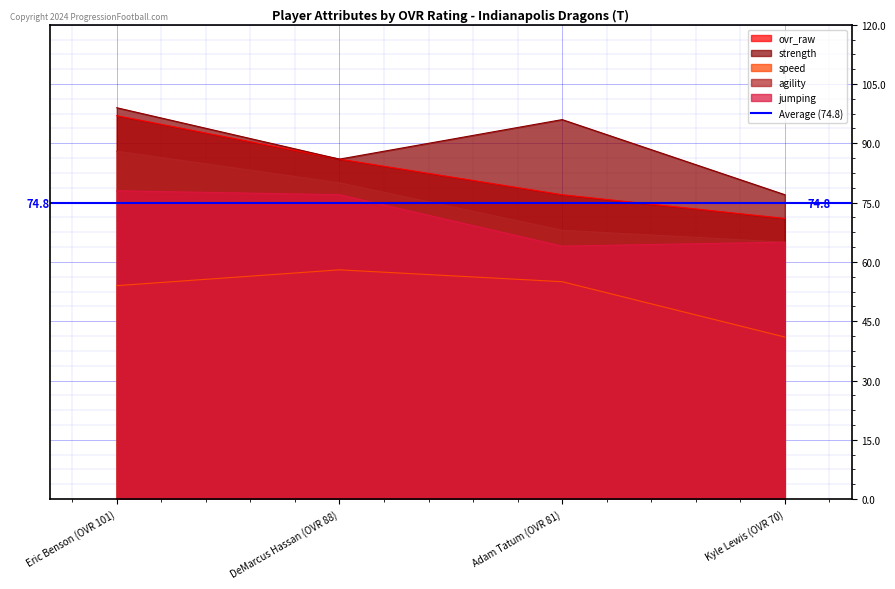

Which has a higher value, Kyle Lewis (OVR 70) or Eric Benson (OVR 101)?

Eric Benson (OVR 101)